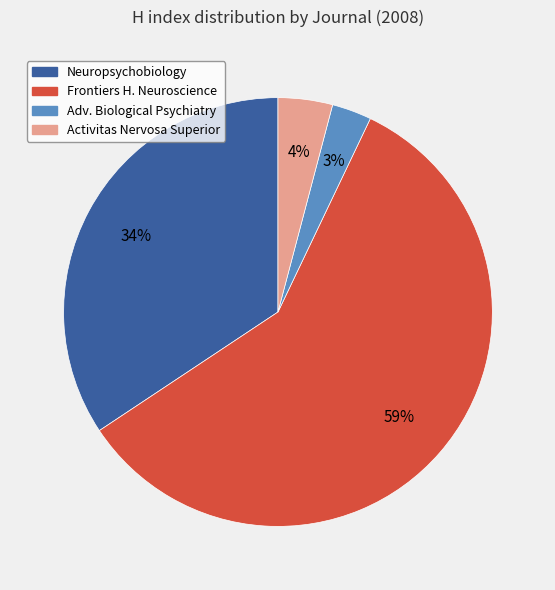

To the nearest percent, what is the average slice percentage?

25%